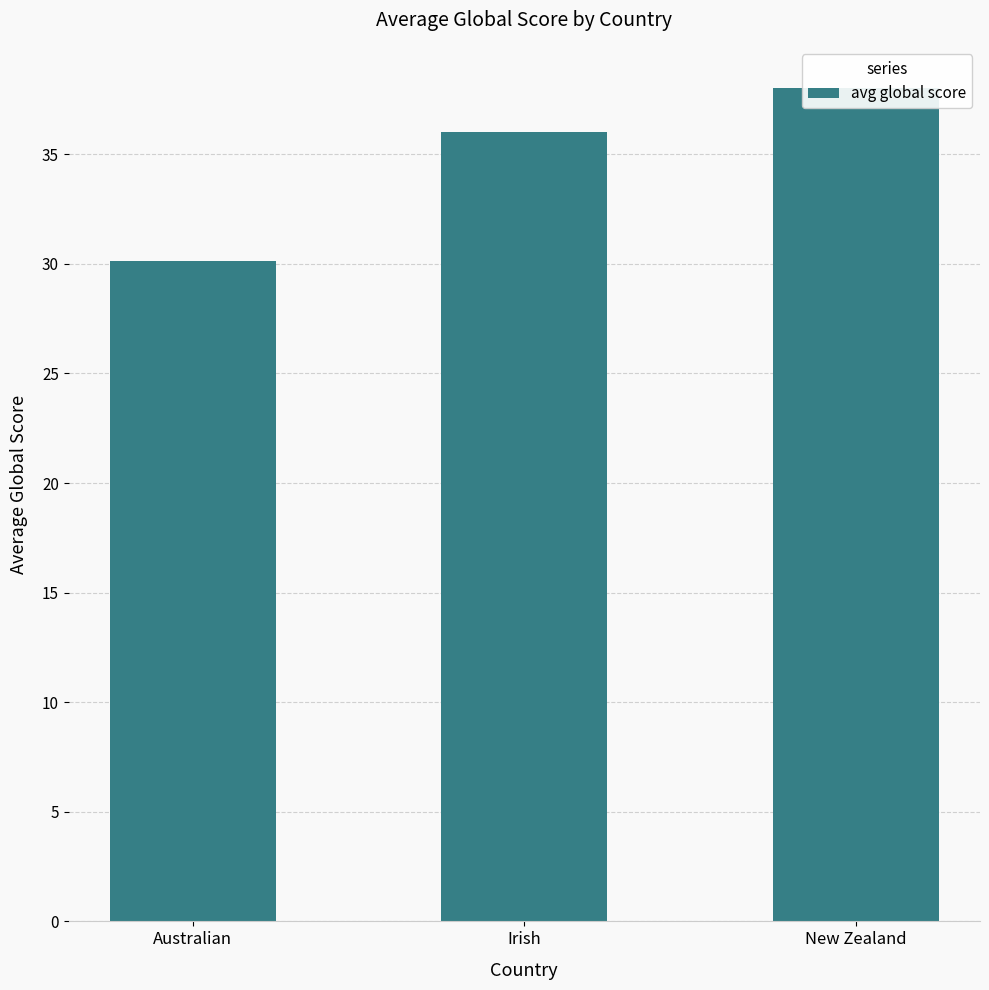

What is the average value?

34.7